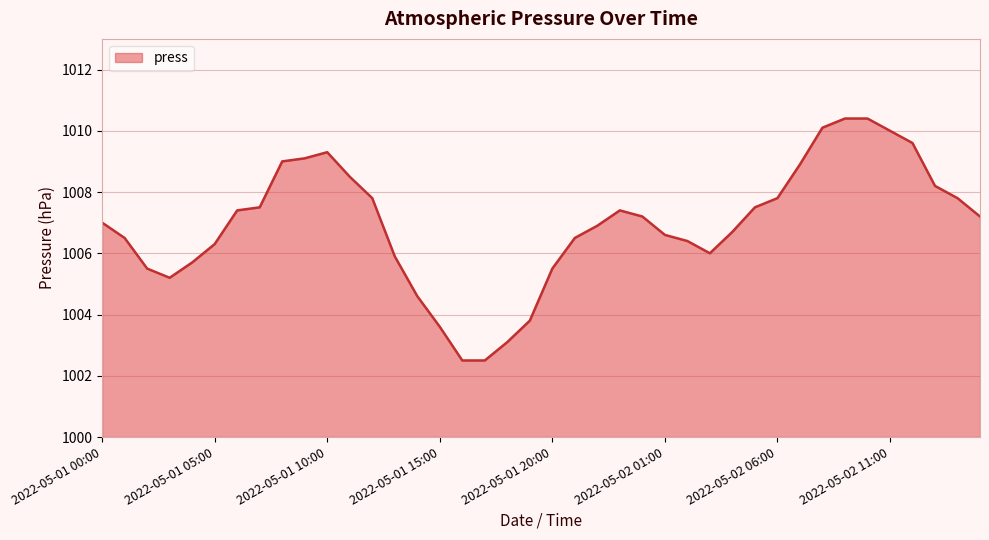

What is the difference between the maximum and minimum values?

7.9